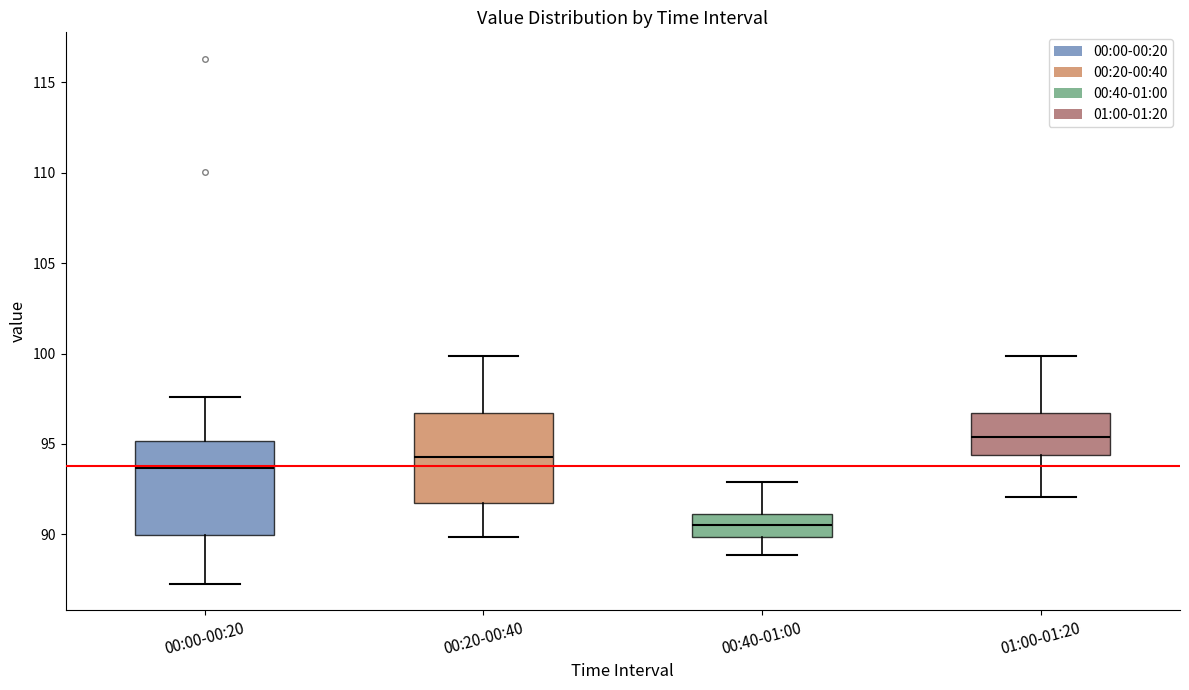

Where does the lower whisker of the box for 01:00-01:20 end on the y-axis? The values are not printed on the chart, so give them approximately, as read against the axis.

92.0